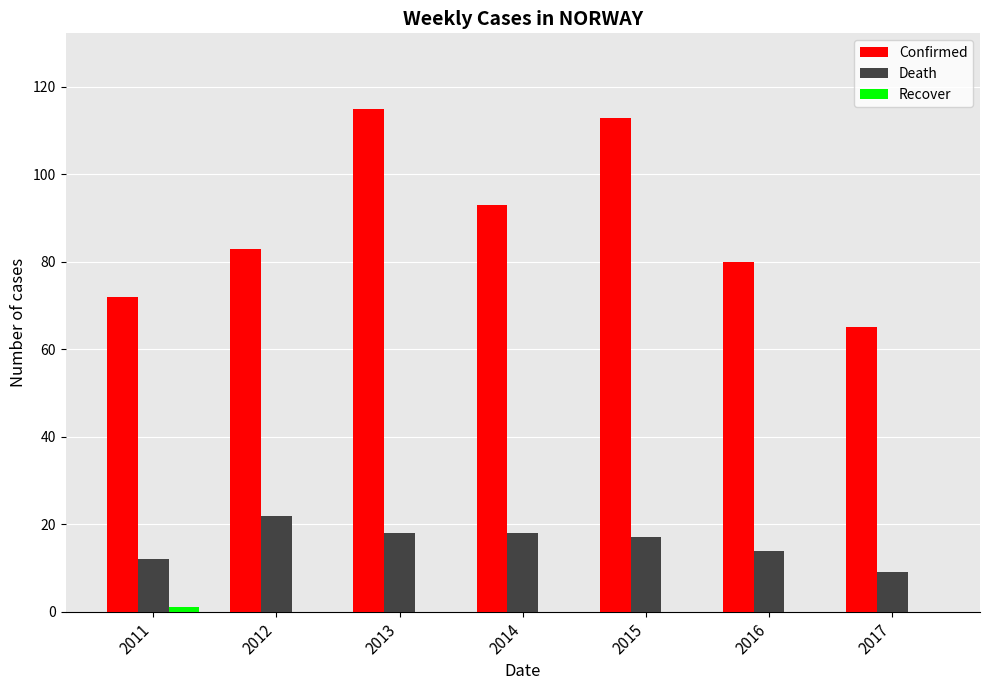

How many data points does each series have?

7